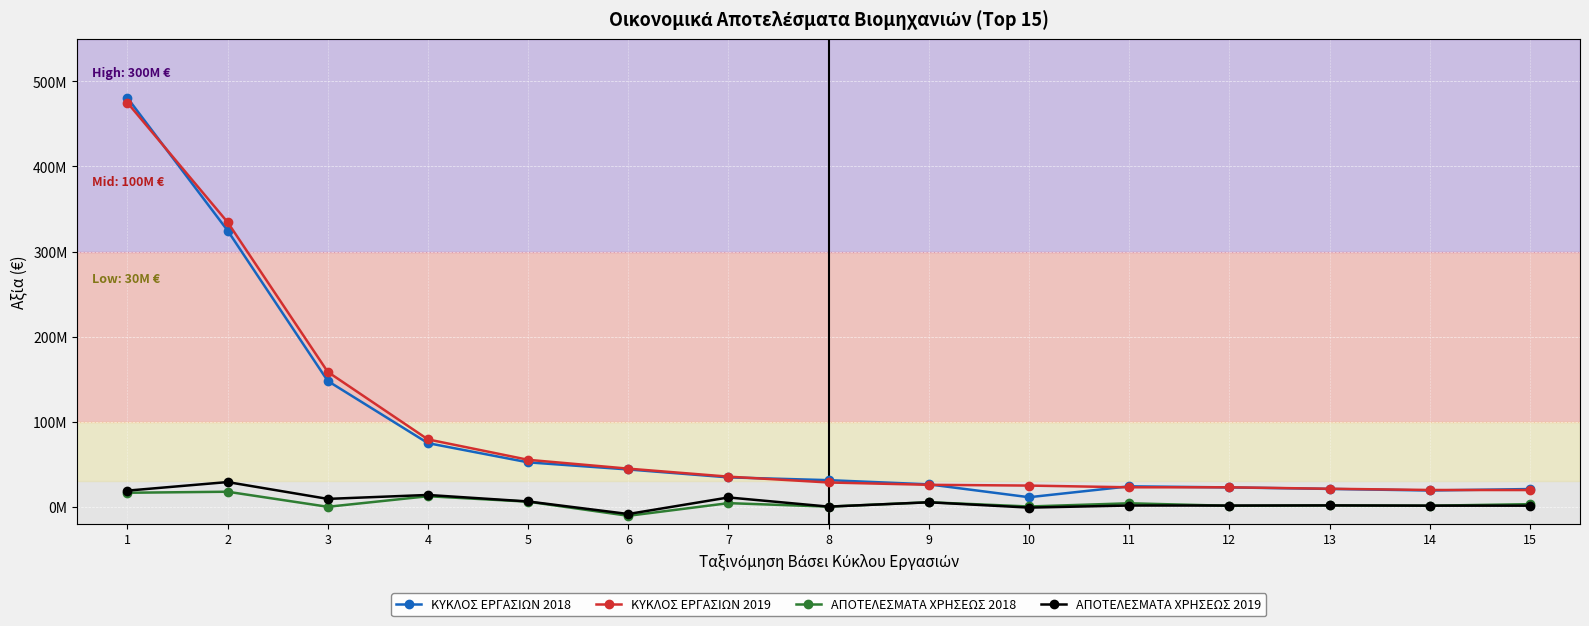

Is this an area chart (filled region under the line)?

No